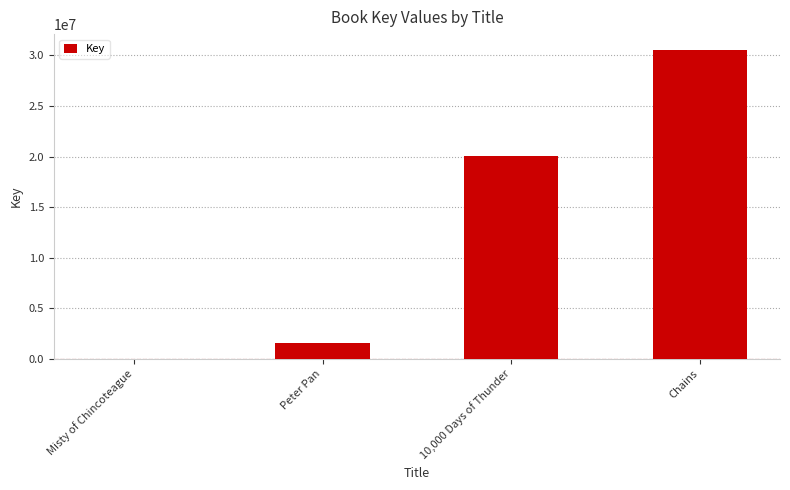

Where is the data nearest to the value 15295640?

10,000 Days of Thunder